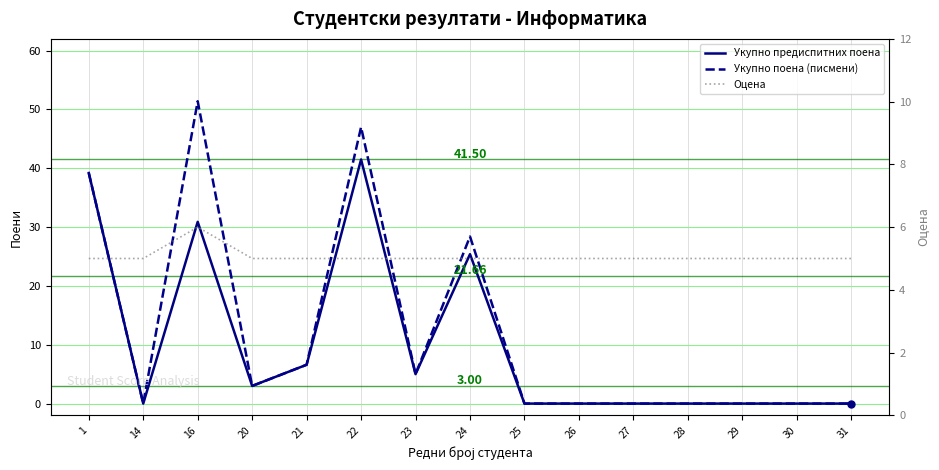

Reading left to right, what are all the values shown in this chart?

Укупно предиспитних поена: 39.2	0.0	30.9	3.0	6.6	41.5	5.0	25.4	0.0	0.0	0.0	0.0	0.0	0.0	0.0
Укупно поена (писмени): 39.2	0.0	51.4	3.0	6.6	47.0	5.0	28.4	0.0	0.0	0.0	0.0	0.0	0.0	0.0
Оцена: 5.0	5.0	6.0	5.0	5.0	5.0	5.0	5.0	5.0	5.0	5.0	5.0	5.0	5.0	5.0